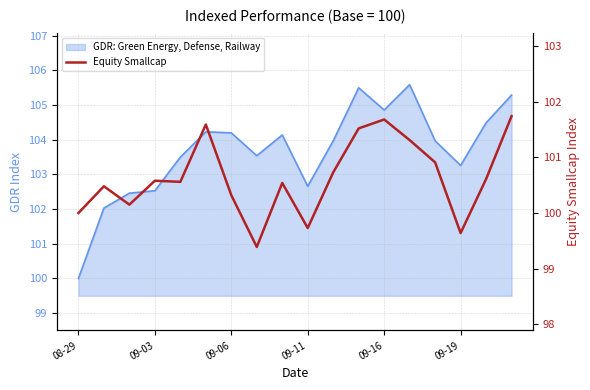

True or false: the data has more than 2 interior local peaks.

True